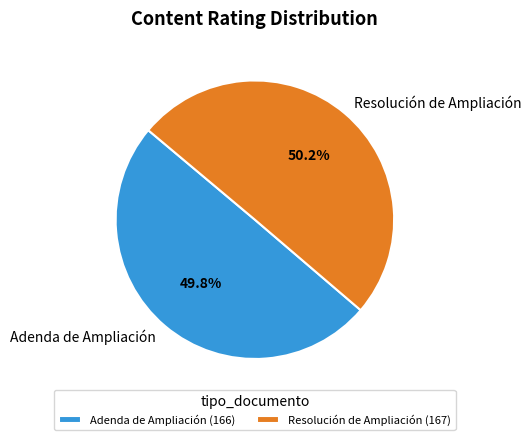

To the nearest percent, what portion does Resolución de Ampliación represent?

50%